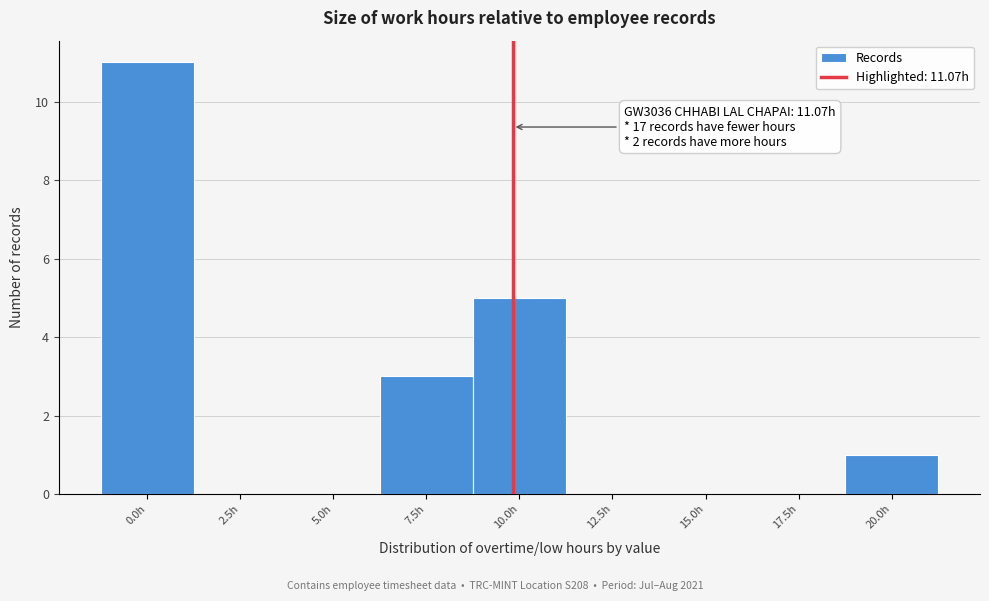

Reading right to left, list all the values displayed in this chart.

20.0h=1	17.5h=0	15.0h=0	12.5h=0	10.0h=5	7.5h=3	5.0h=0	2.5h=0	0.0h=11